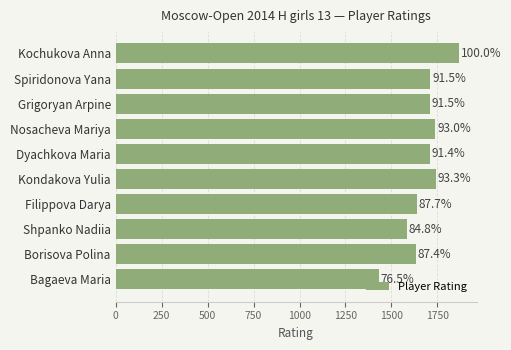

How many bars are there in total?

10